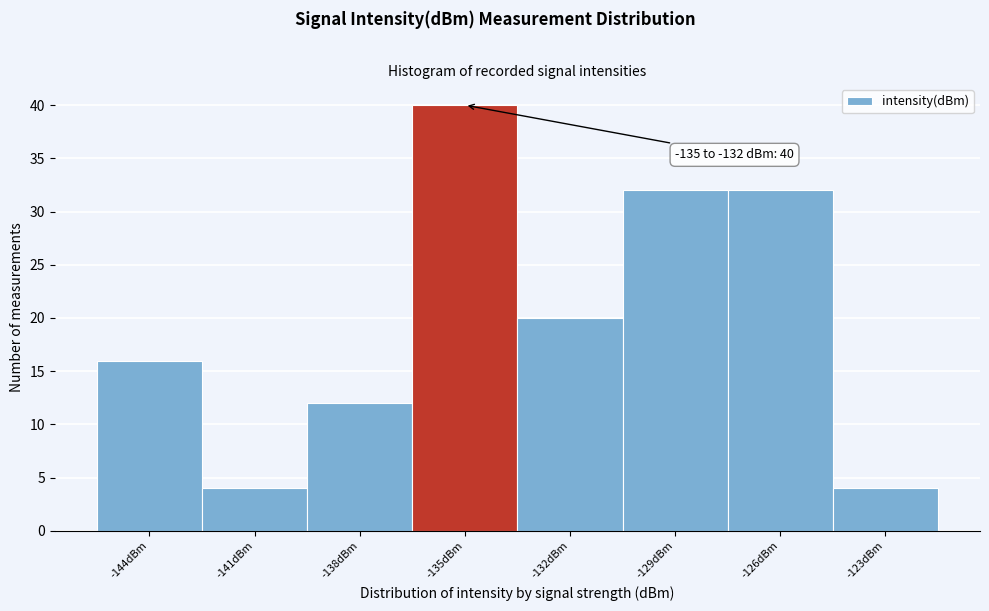

Reading left to right, transcribe all the data shown in this chart.

16	4	12	40	20	32	32	4